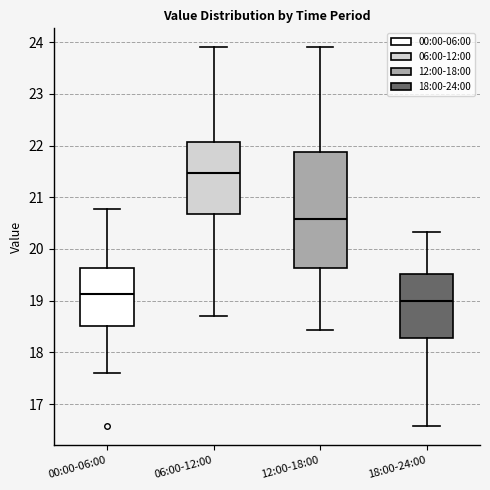

Comparing the boxes themselves (not the whiskers), which one is the tallest?

12:00-18:00